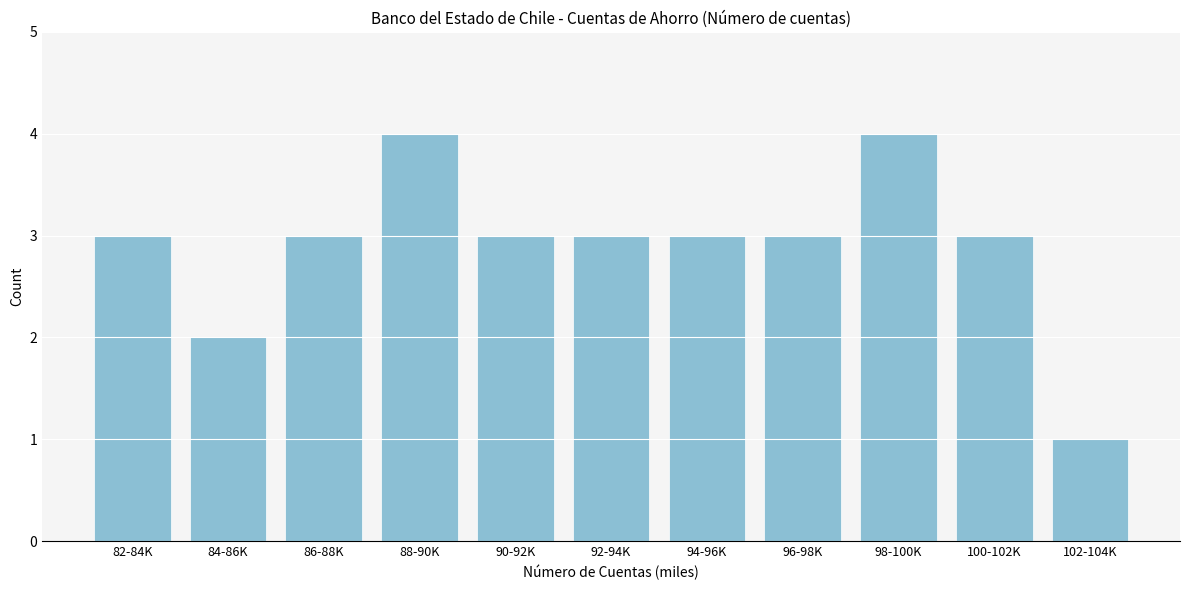

Reading left to right, list all the values displayed in this chart.

3	2	3	4	3	3	3	3	4	3	1